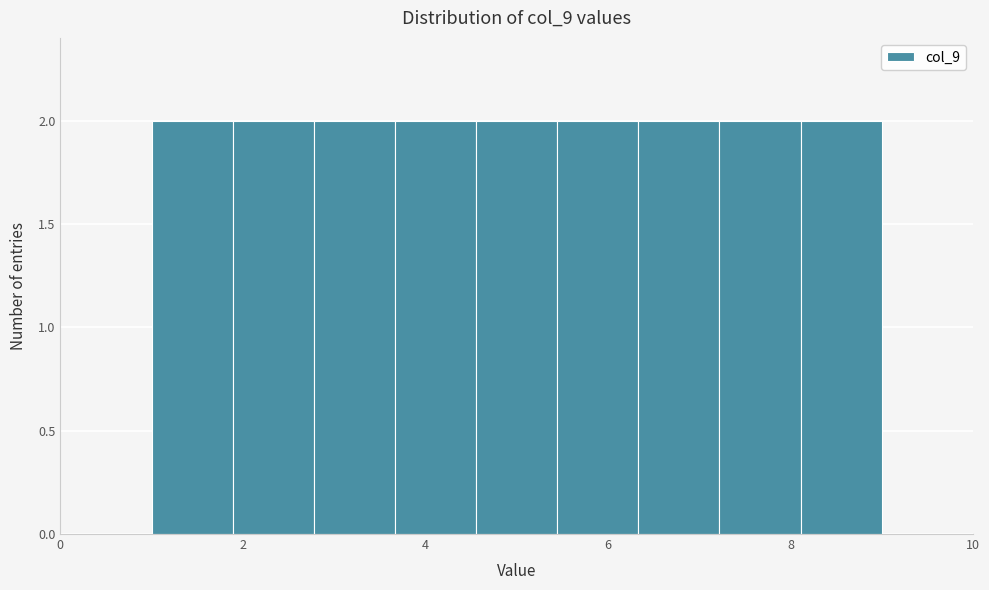

What is the height of the bar covering 1.8 to 2.8 on the x-axis? Neither the bar edges nor the heights are printed on the chart, so give them approximately, as read against the axes.

2